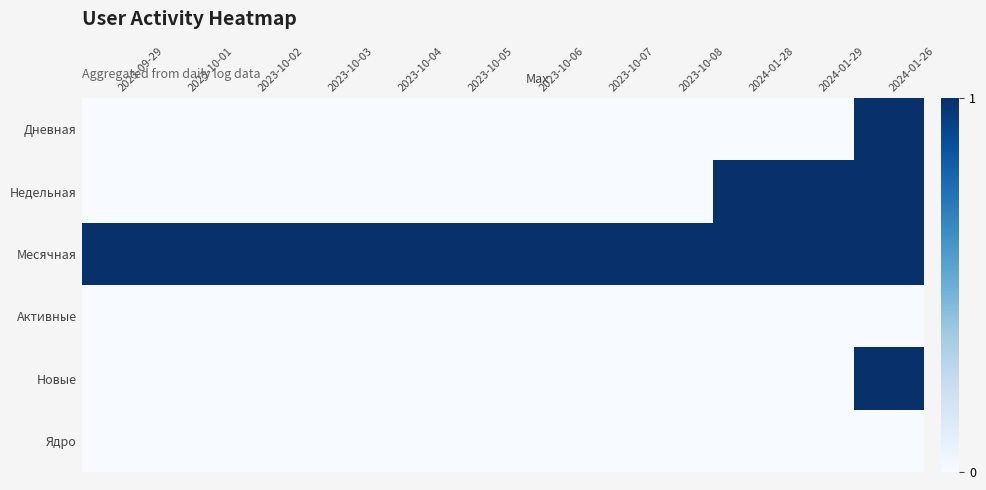

Which series changed the most between 2023-10-06 and 2024-01-28?

Недельная